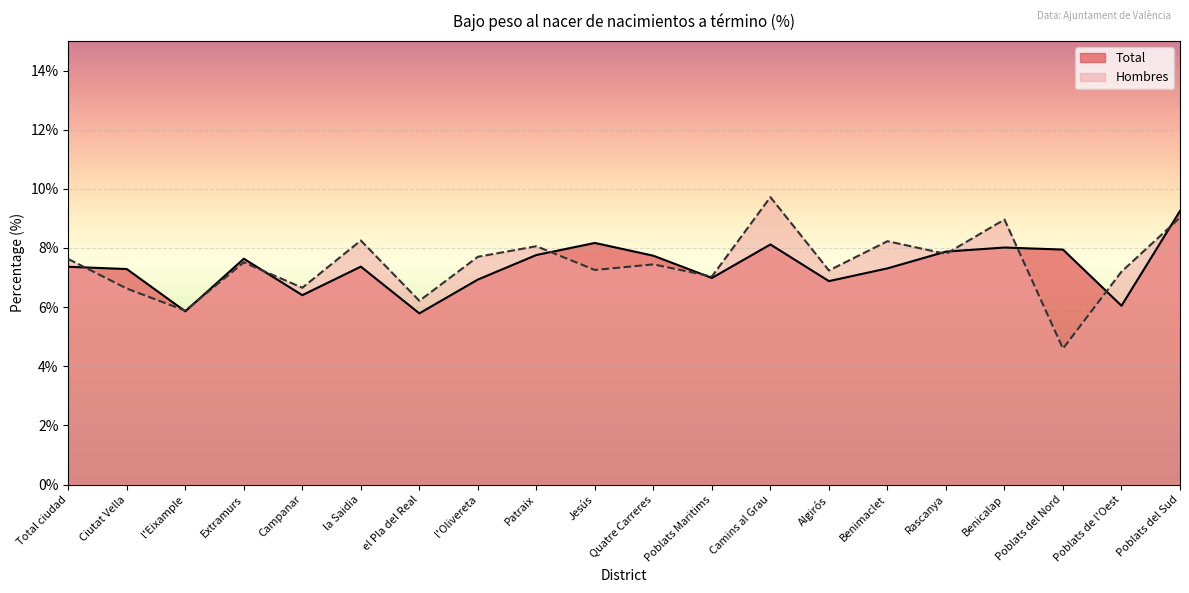

How many interior local peaks does the Total series have?

5